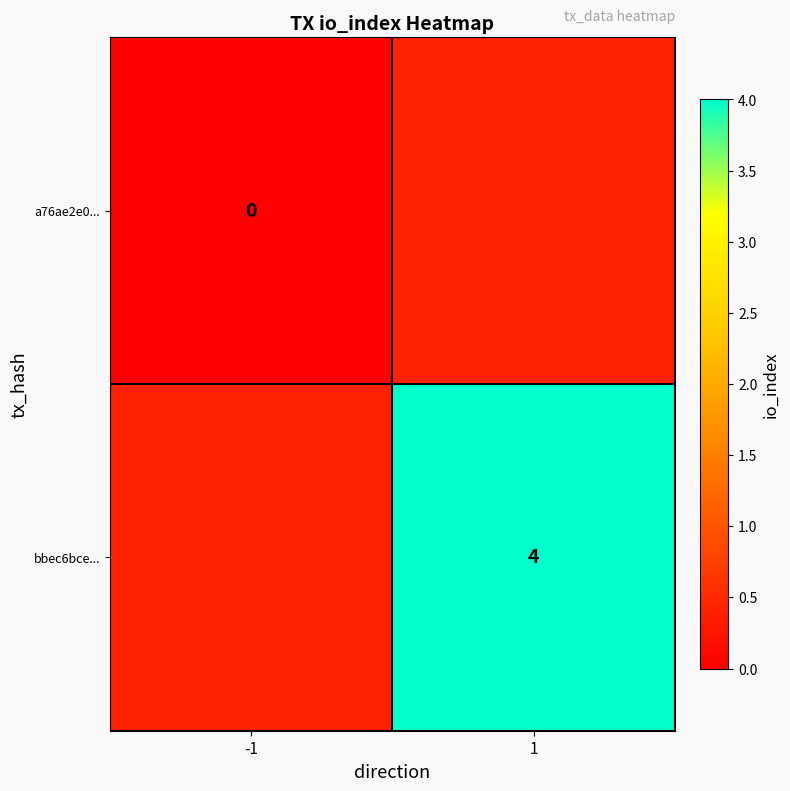

Between -1 and 1, which is larger?

1